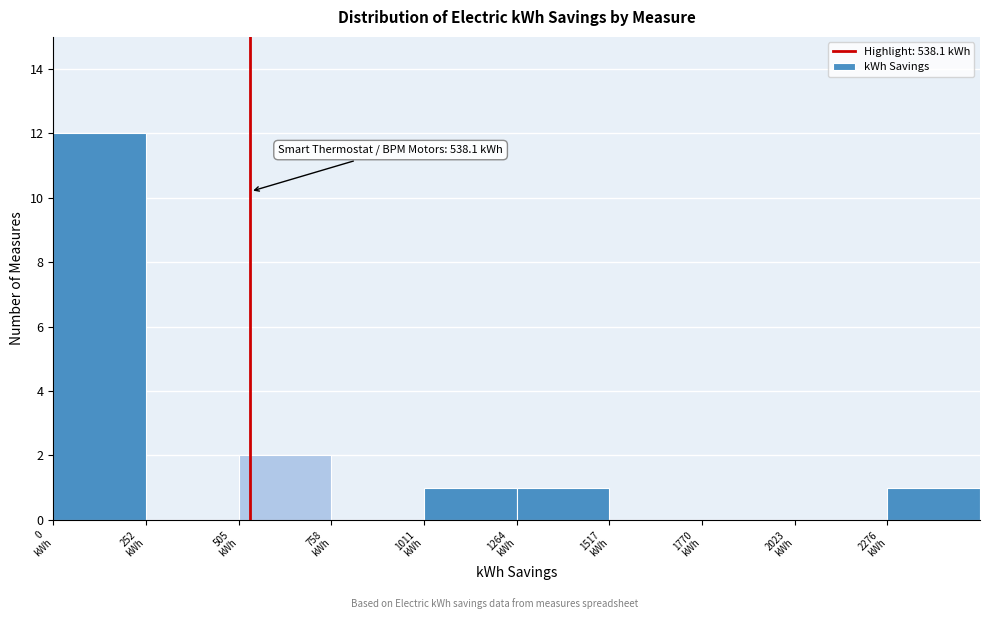

Which range on the x-axis has the tallest bar?

0 to 250